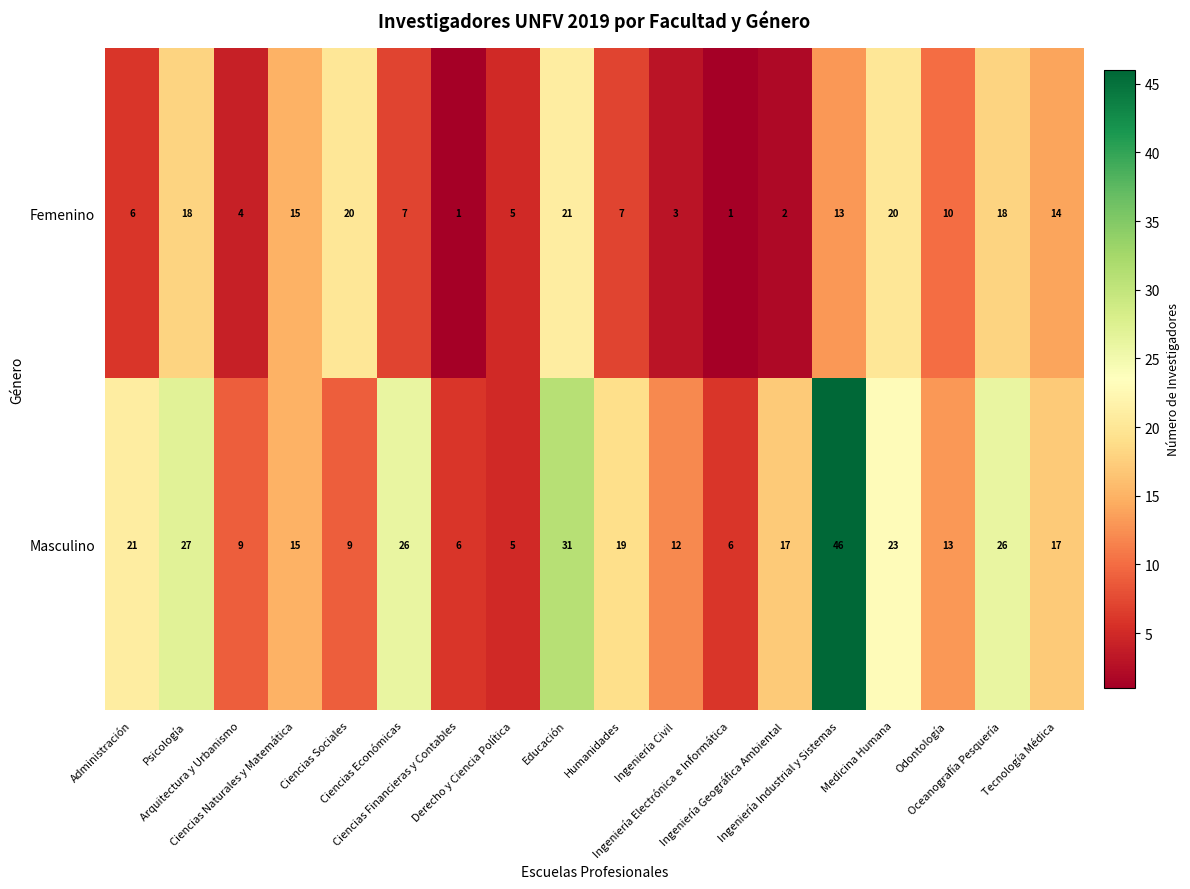

Which series has the widest spread of values?

Masculino